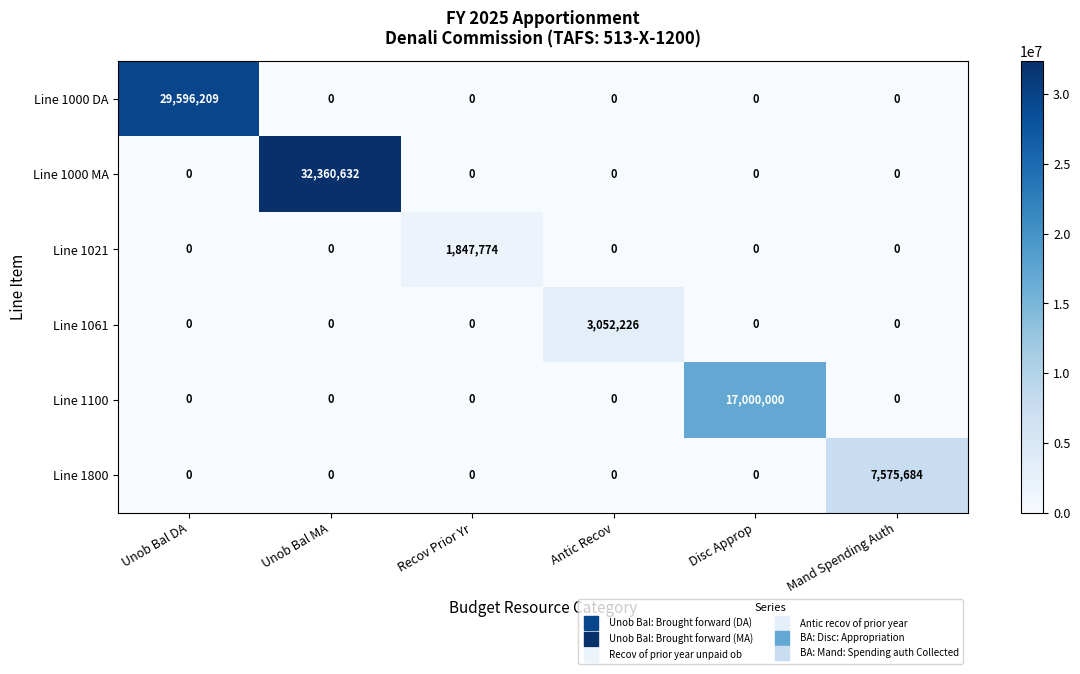

Between Unob Bal MA and Mand Spending Auth, which series saw the biggest shift?

Line 1000 MA